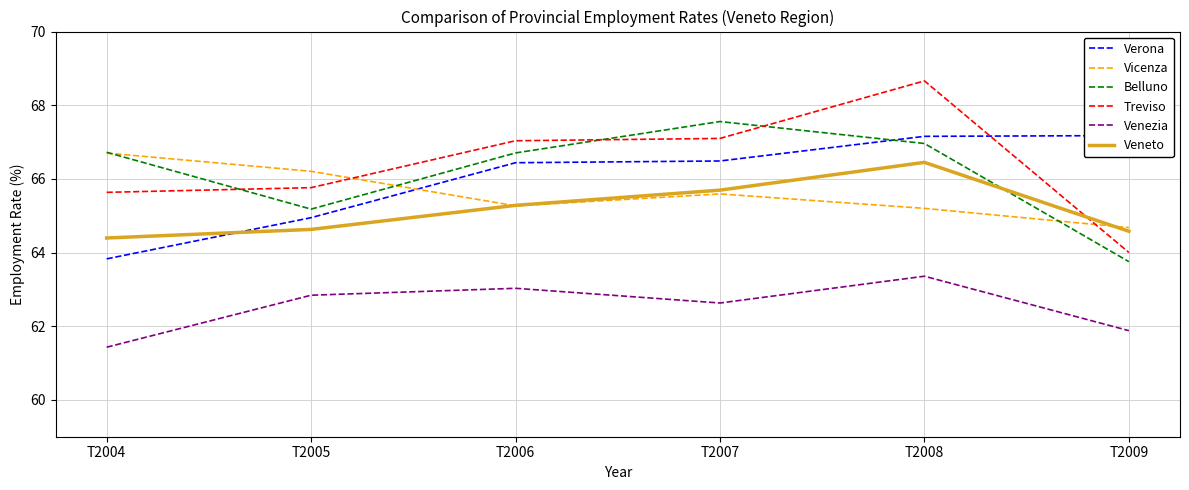

Between T2005 and T2007, which is larger?

T2007